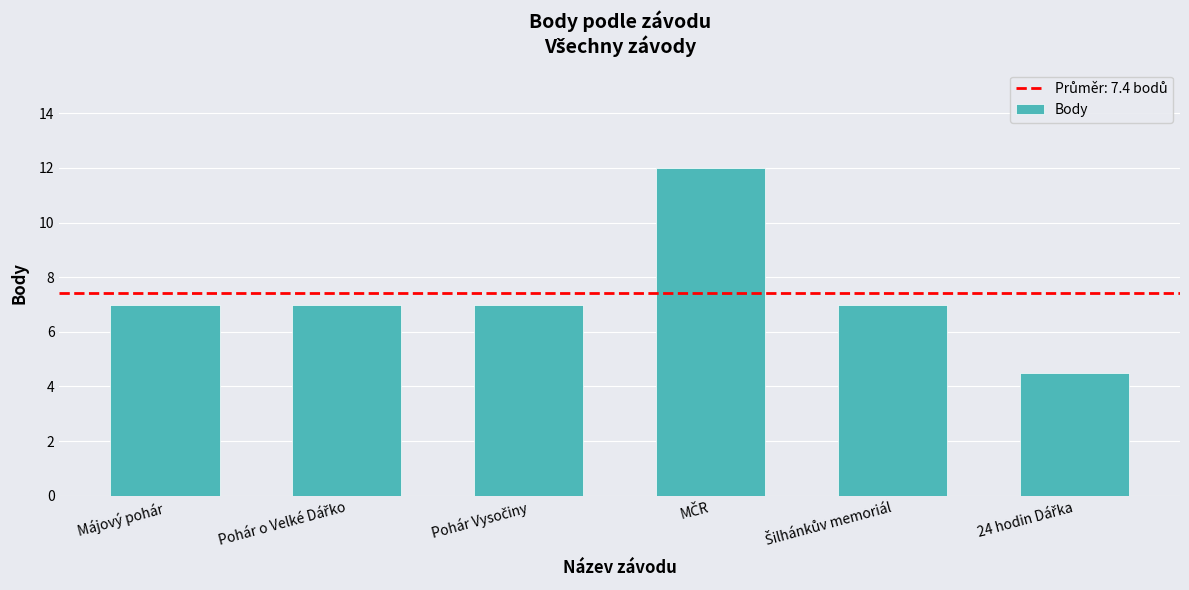

What is the smallest value displayed?

4.5